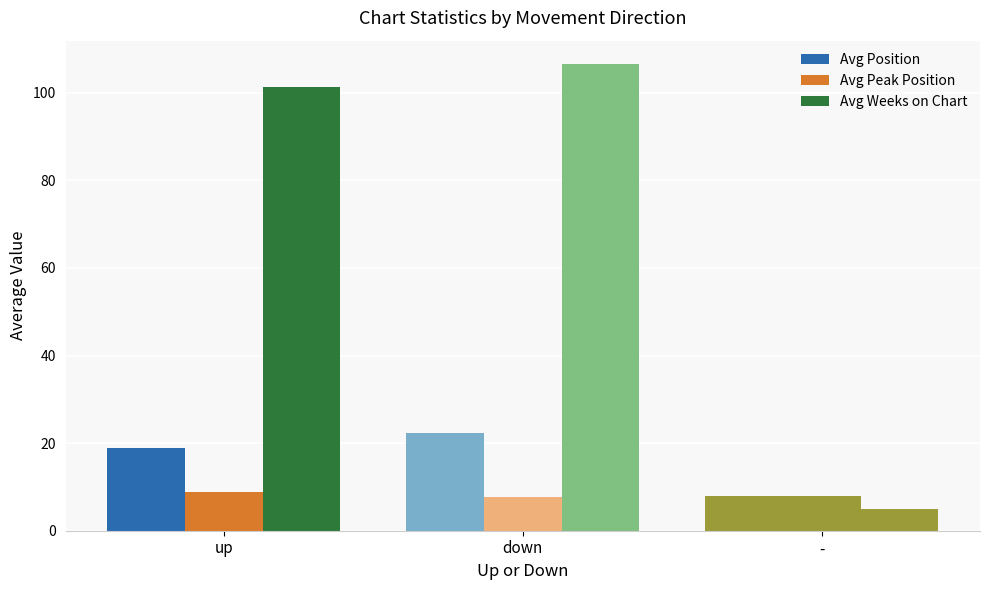

How many distinct data groups are displayed?

3